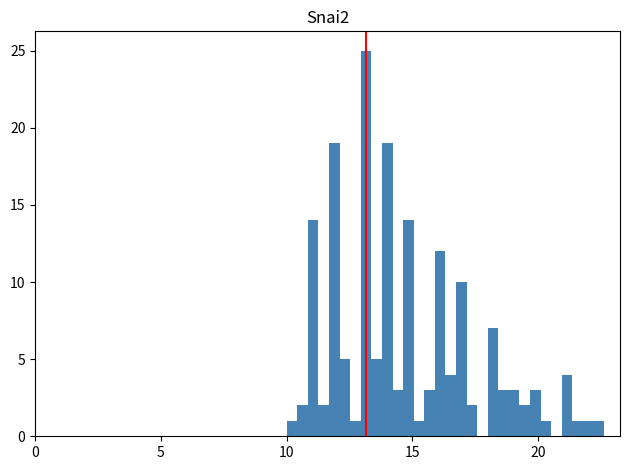

Around what value on the x-axis is the tallest bar? Give the approximate position of its centre, as read against the axis.

13.0